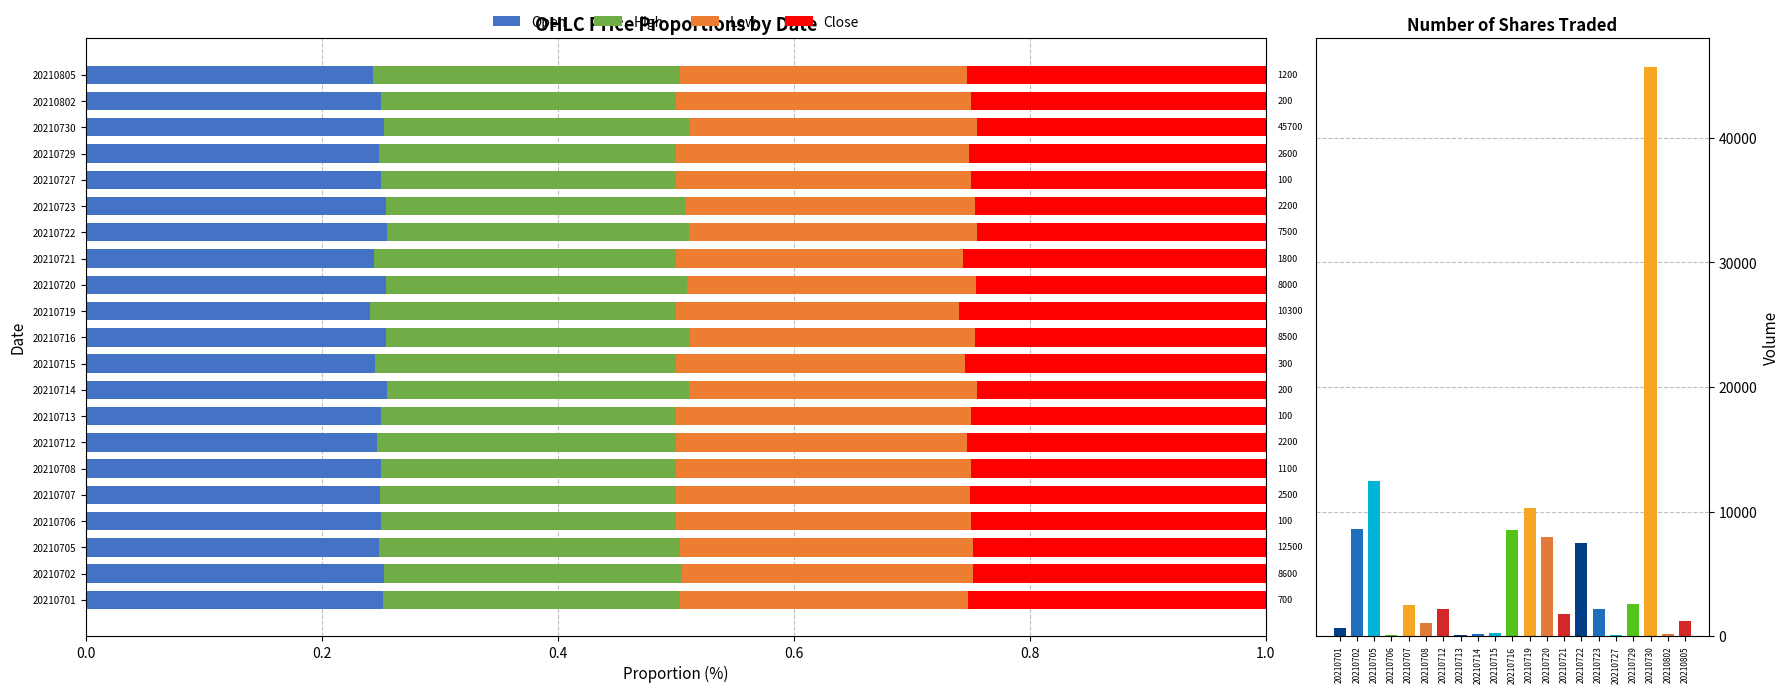

What is the maximum value for Open?

0.3